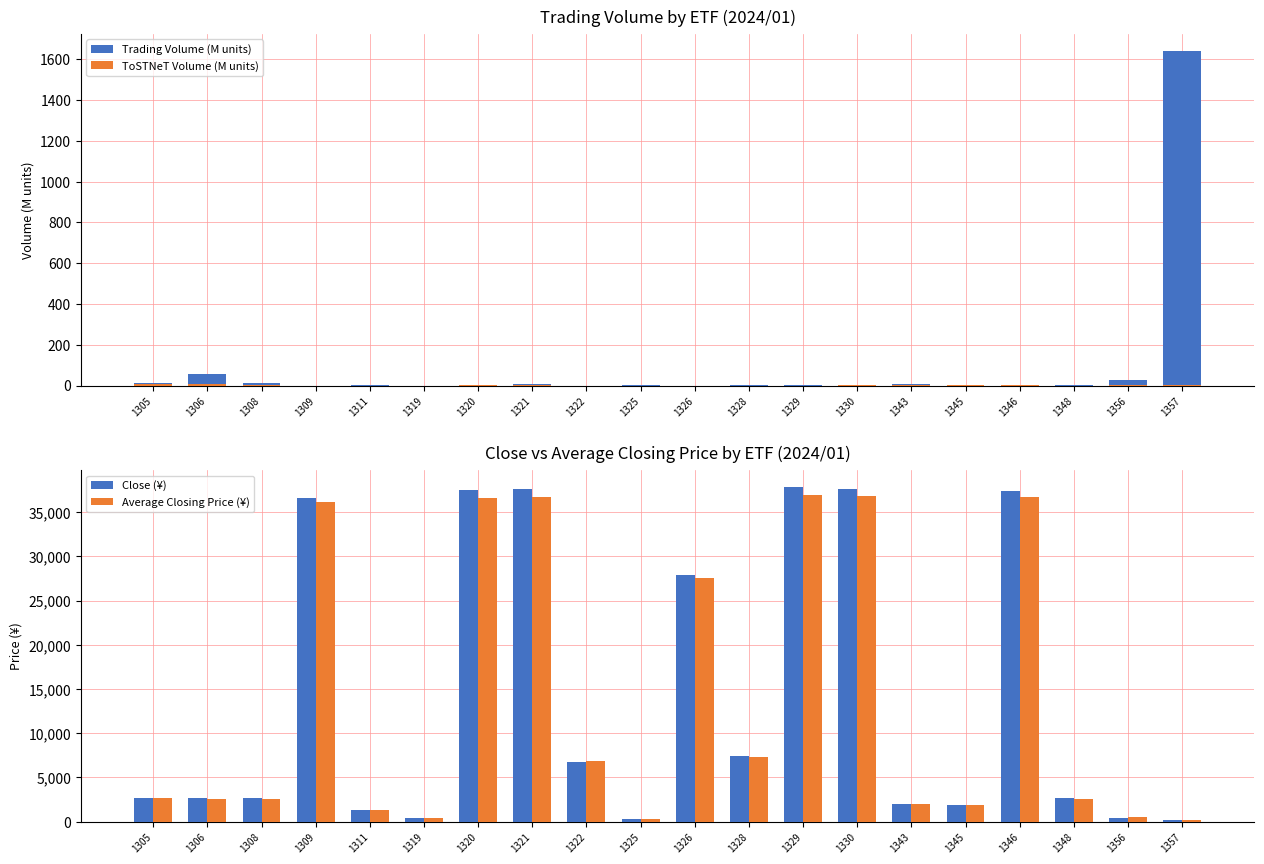

Is it true that Trading Volume (M units) equals 1.4 at 1346?

True